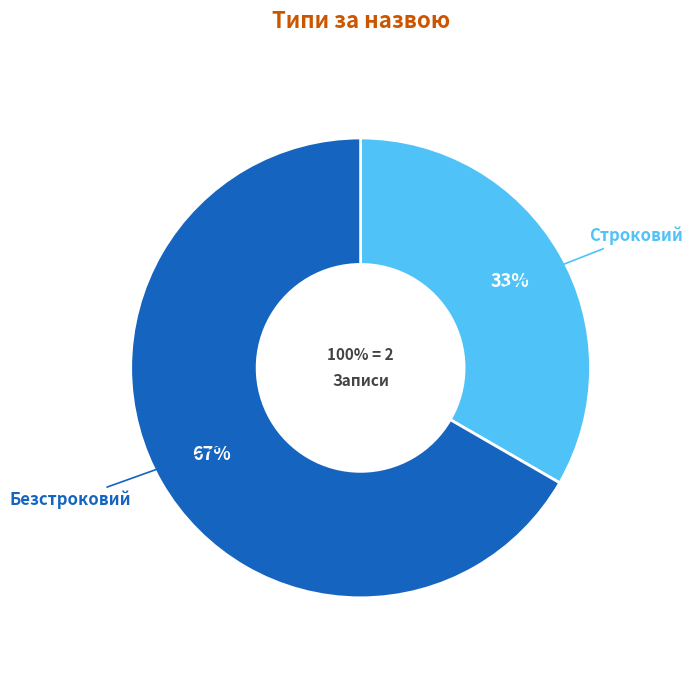

True or false: Строковий accounts for 33% of the total.

True